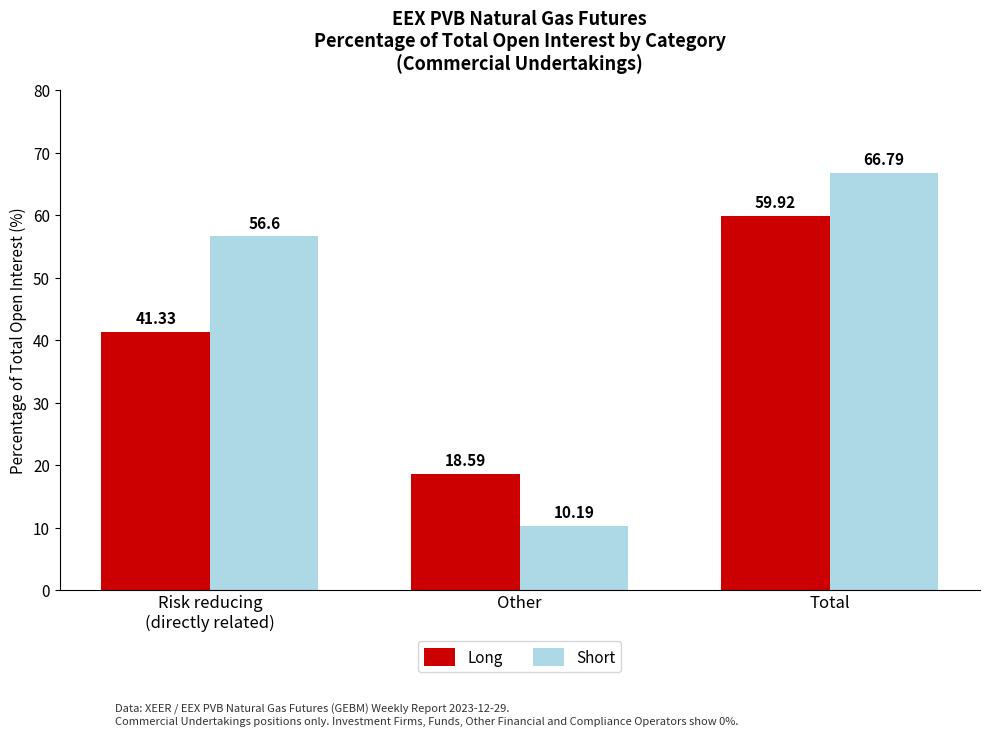

Reading right to left, transcribe all the data shown in this chart.

Long: Total=59.9	Other=18.6	Risk reducing
(directly related)=41.3
Short: Total=66.8	Other=10.2	Risk reducing
(directly related)=56.6